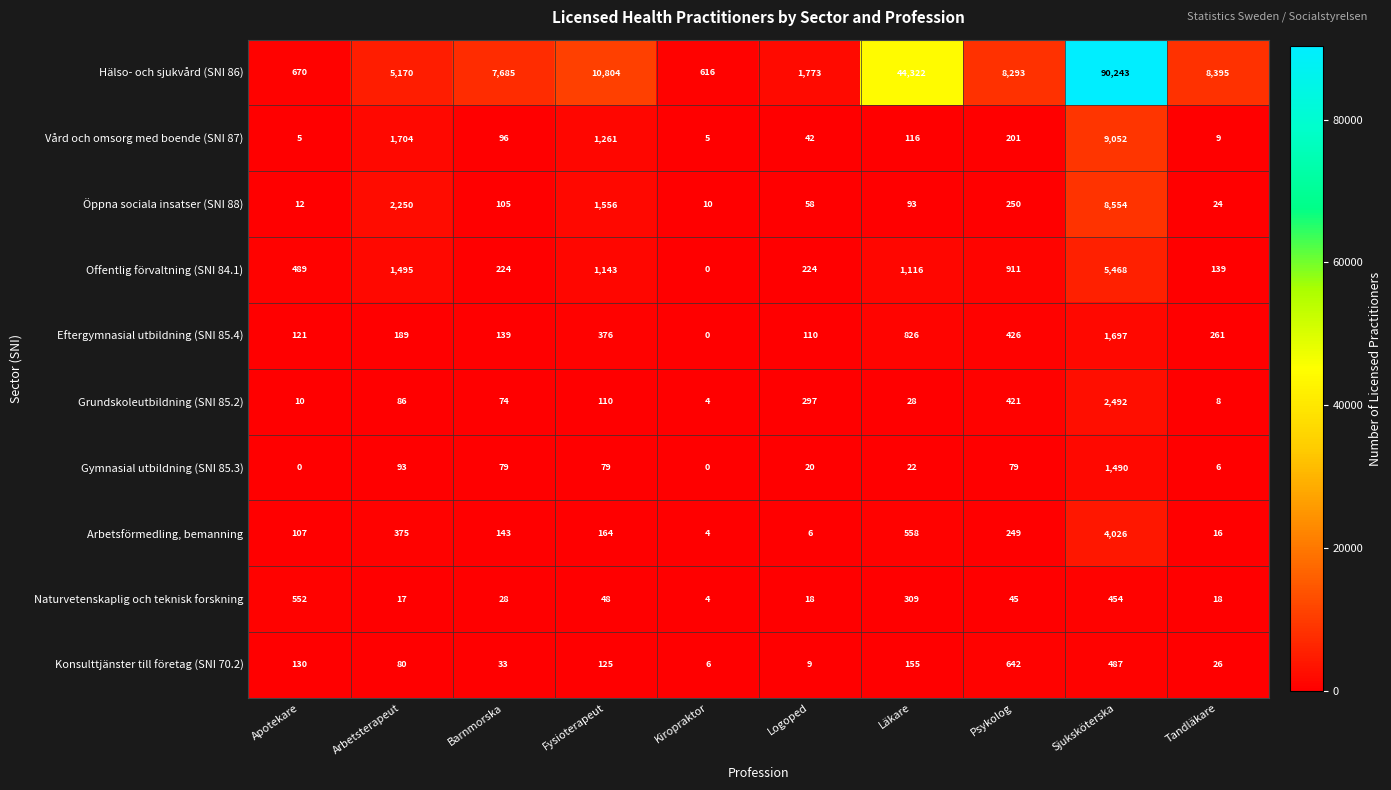

How many data points does each series have?

10